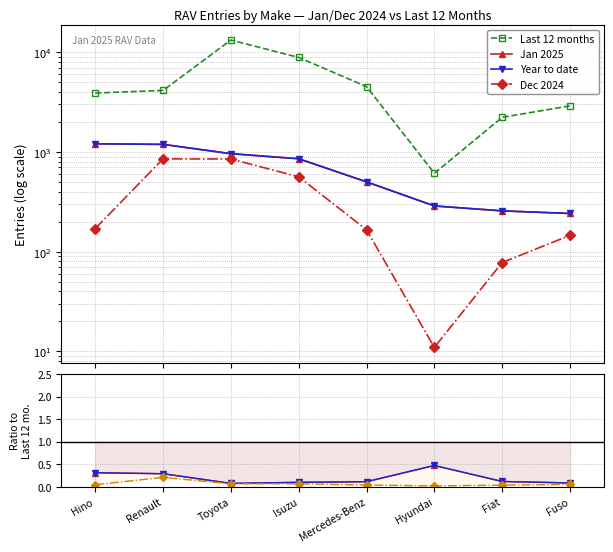

At which label does Last 12 months first exceed 4147?

Toyota